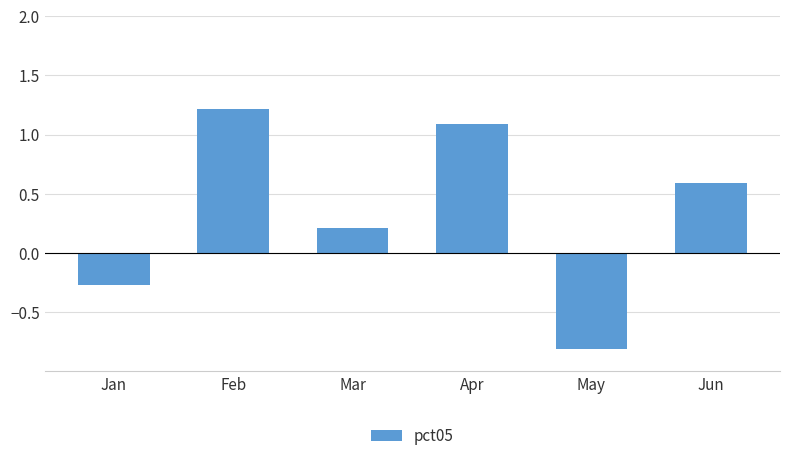

Reading left to right, extract all data points from this chart.

Jan=-0.3	Feb=1.2	Mar=0.2	Apr=1.1	May=-0.8	Jun=0.6